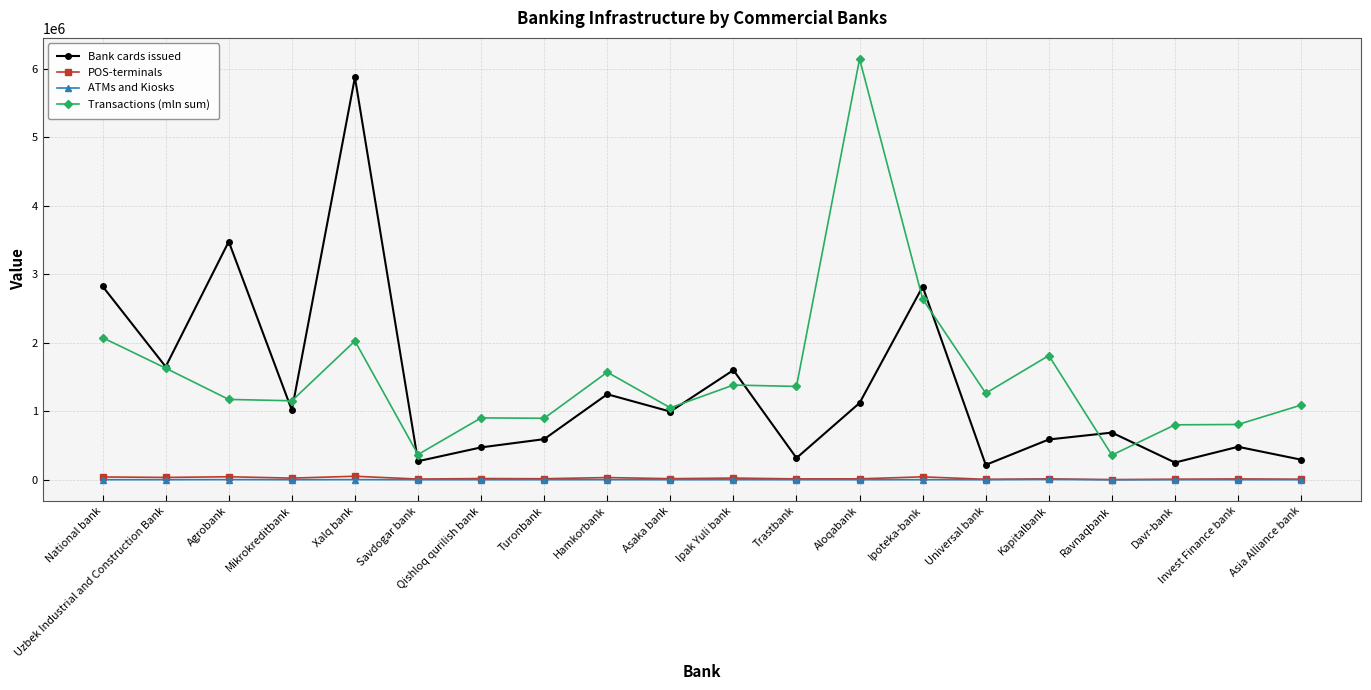

What is the minimum value for Bank cards issued?

216458